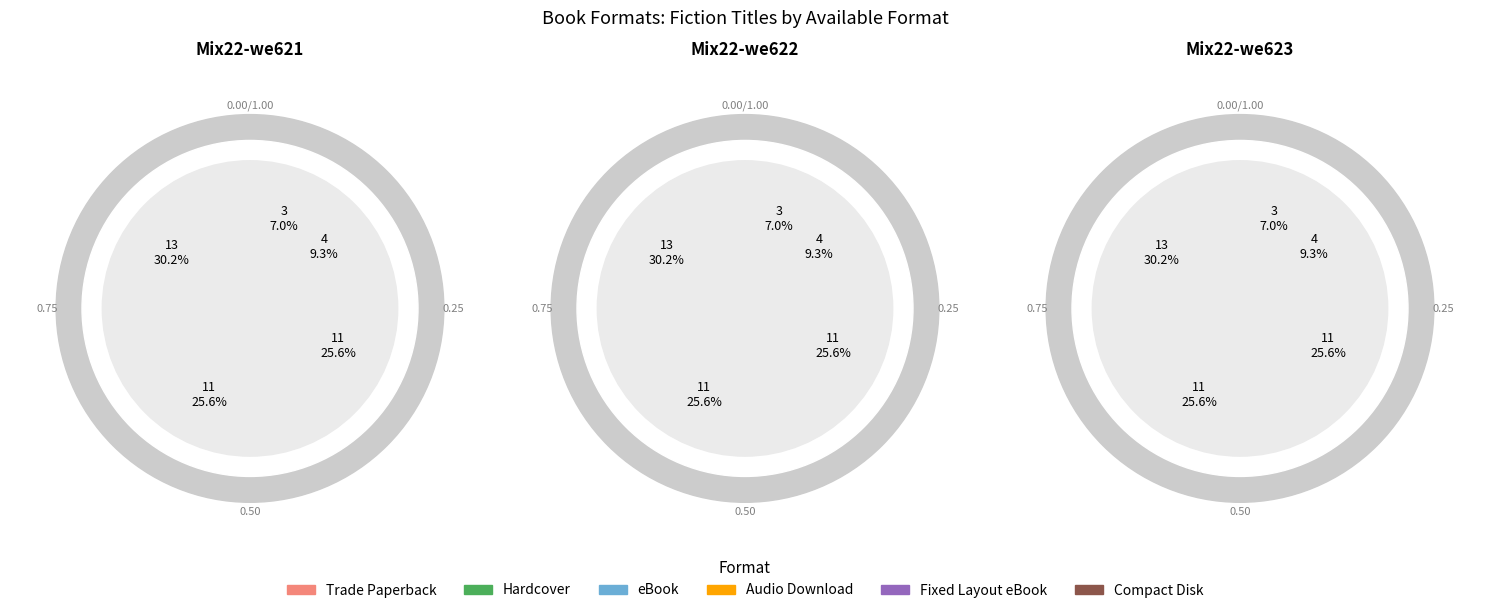

Does Compact Disk account for over 50% of the chart?

No